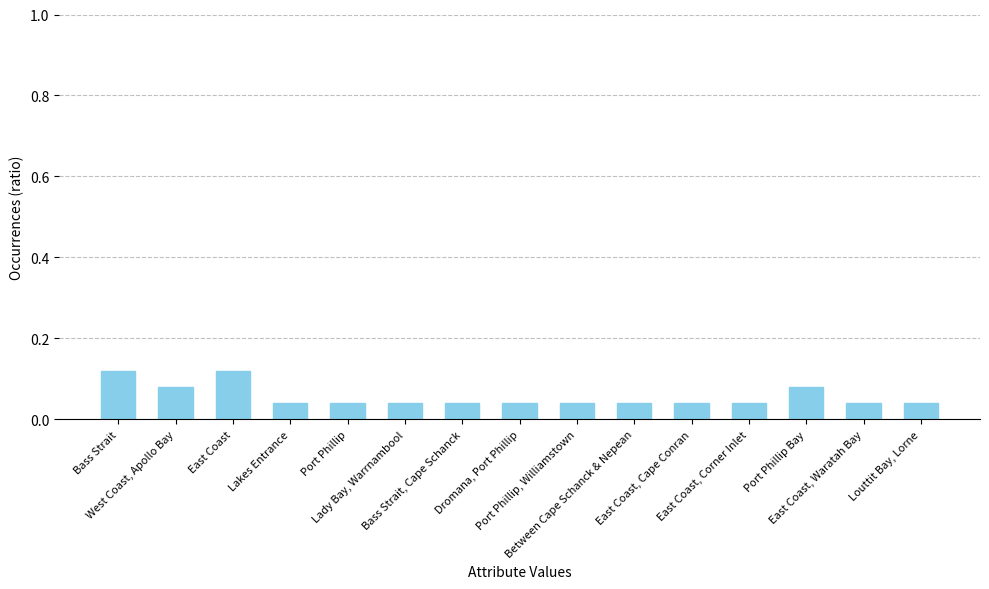

Which has a higher value, East Coast or East Coast, Cape Conran?

East Coast